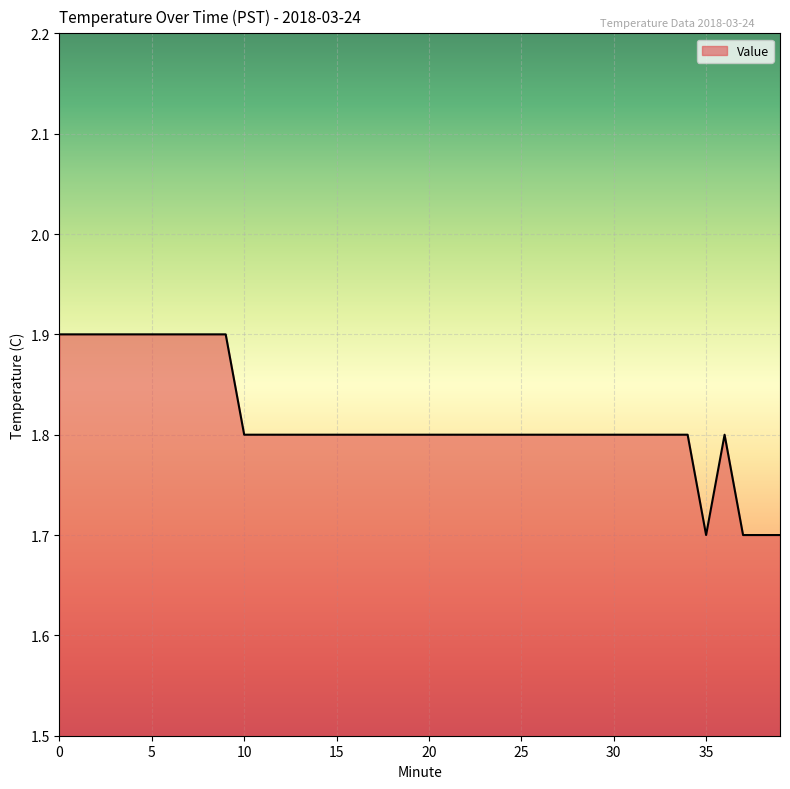

What is the minimum value shown in the chart?

1.7